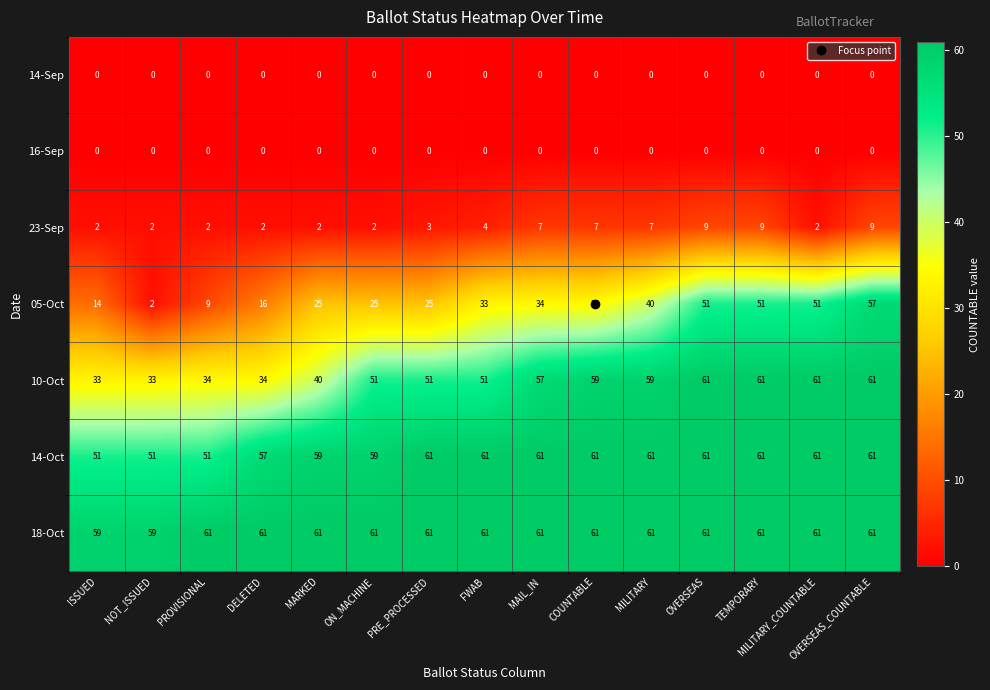

What is the greatest value displayed?

61